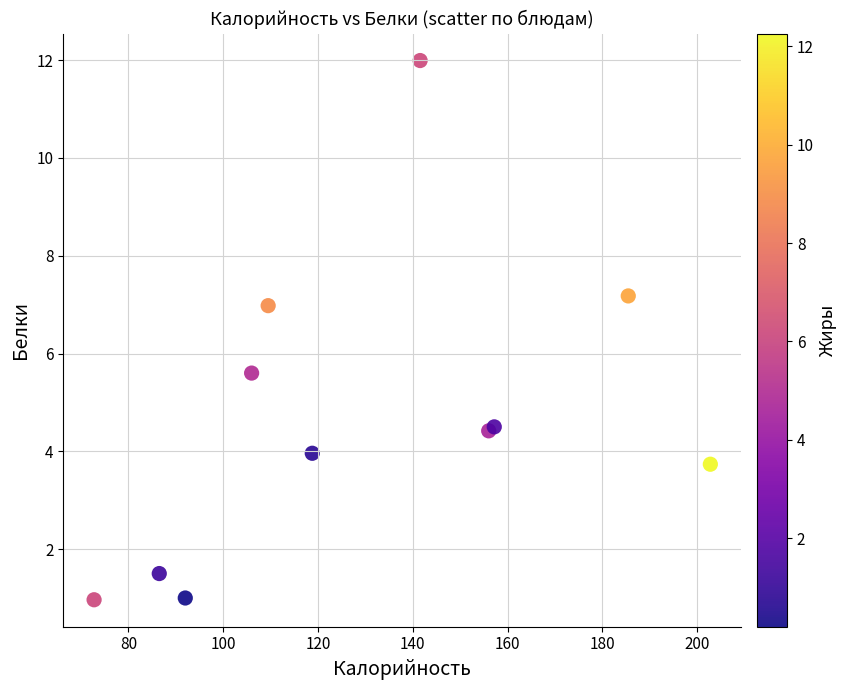

What Y value in the scatter plot is closest to 6?

5.6